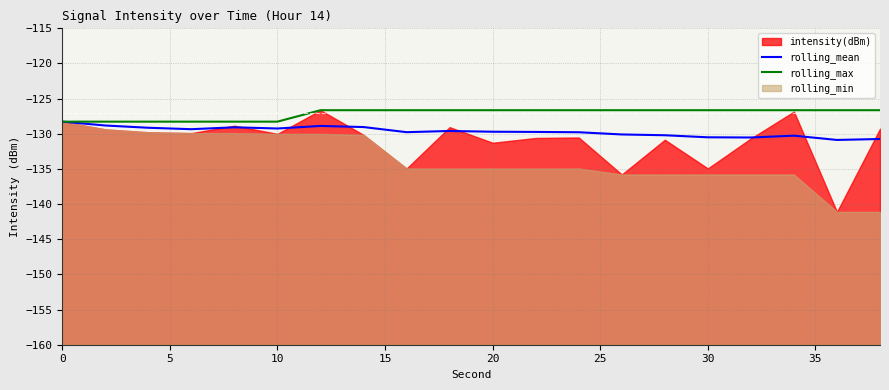

What is the lowest value of the rolling_max series?

-128.3